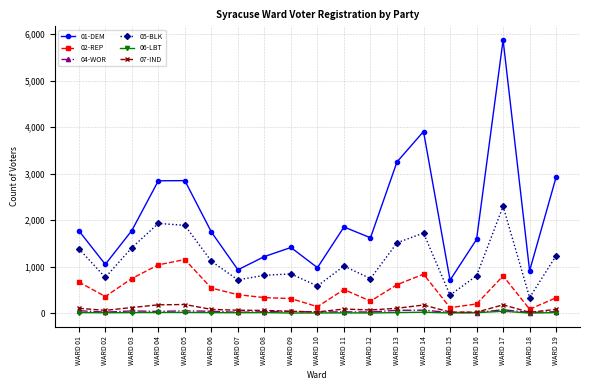

Where is the first local minimum for 01-DEM?

WARD 02